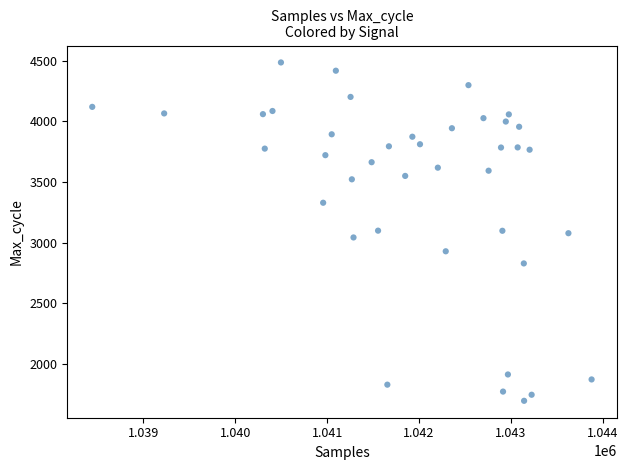

What is the range of Y values (max minus min)?

2788